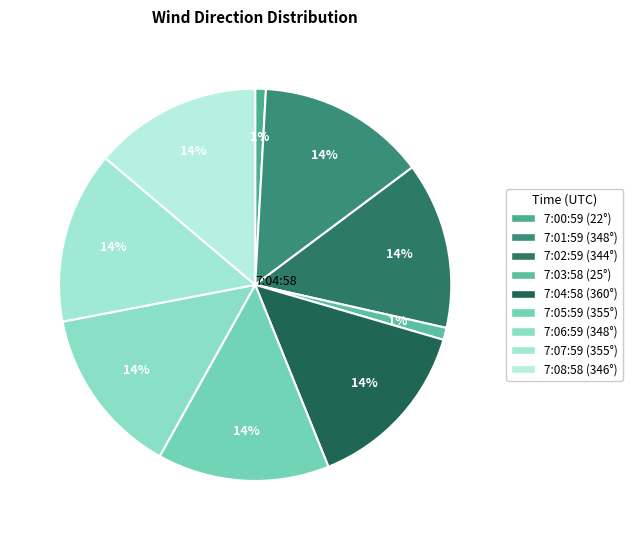

What is the total percentage of 7:06:59 and 7:08:58?

27.7%